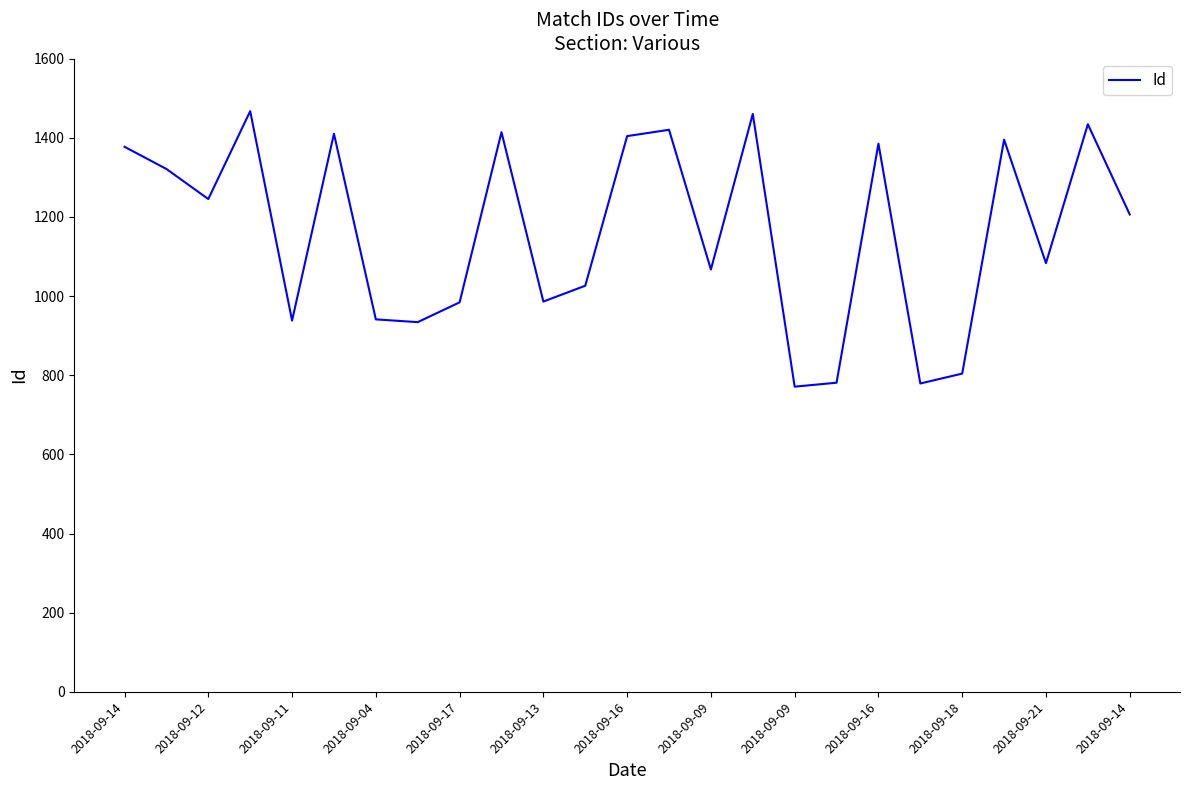

What is the difference between the maximum and minimum values?

696